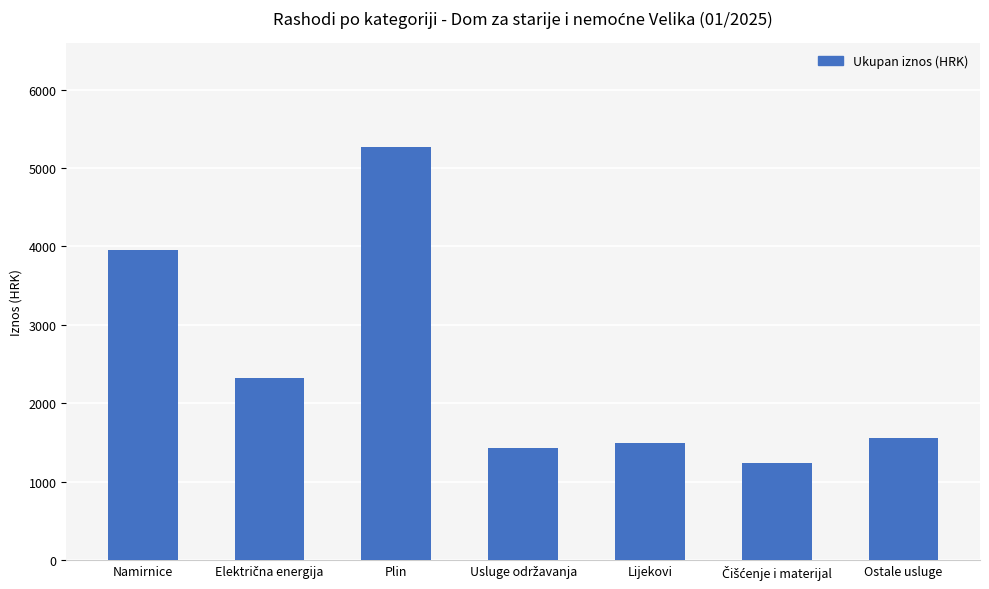

Is it true that the value at Lijekovi is 2023.1?

False